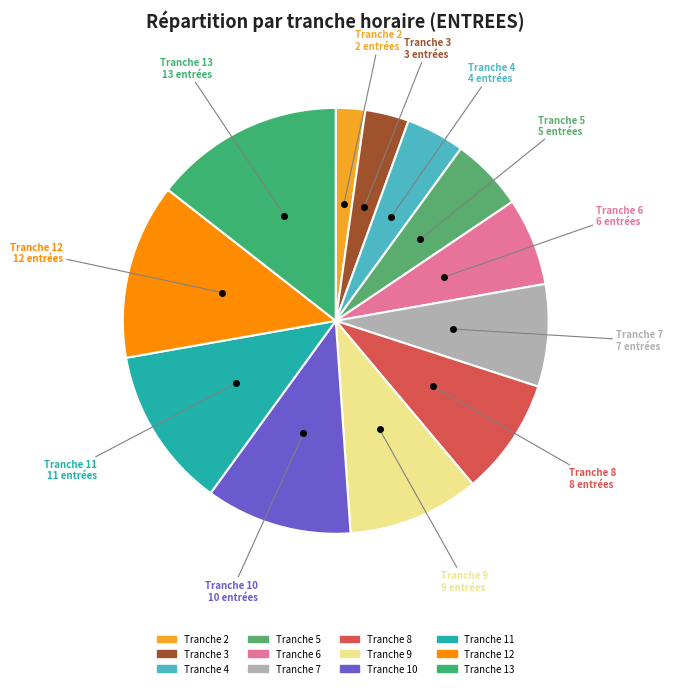

Rank the categories by value from highest to lowest.

13, 12, 11, 10, 9, 8, 7, 6, 5, 4, 3, 2